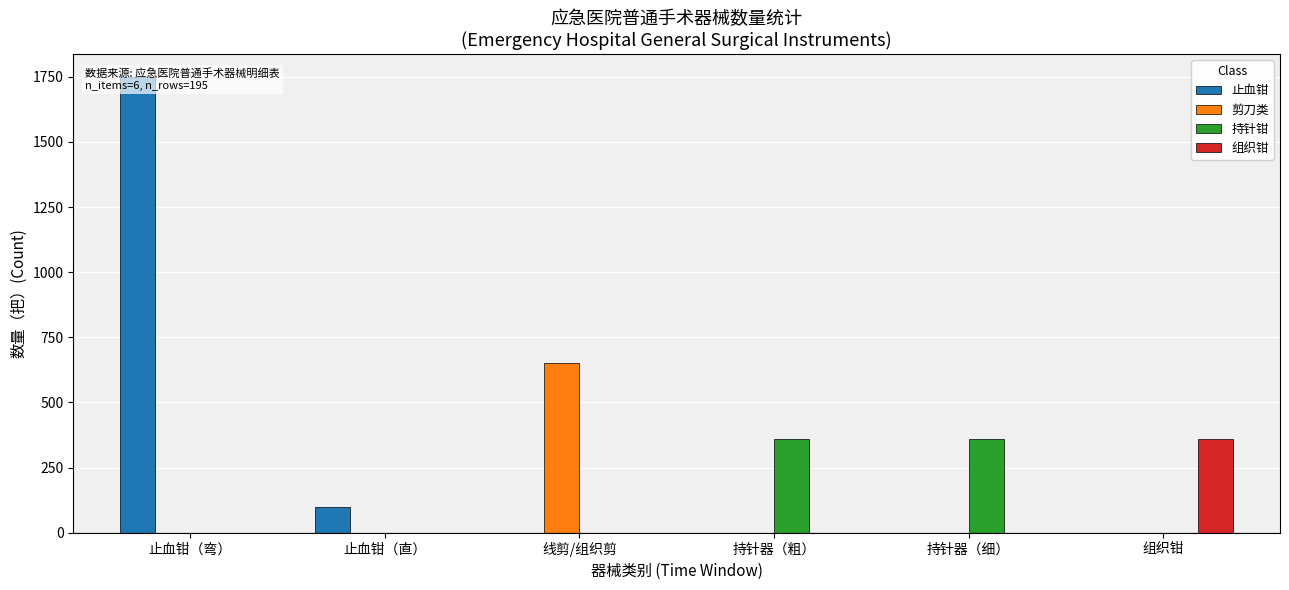

Which category has the lowest value across all series?

线剪/组织剪